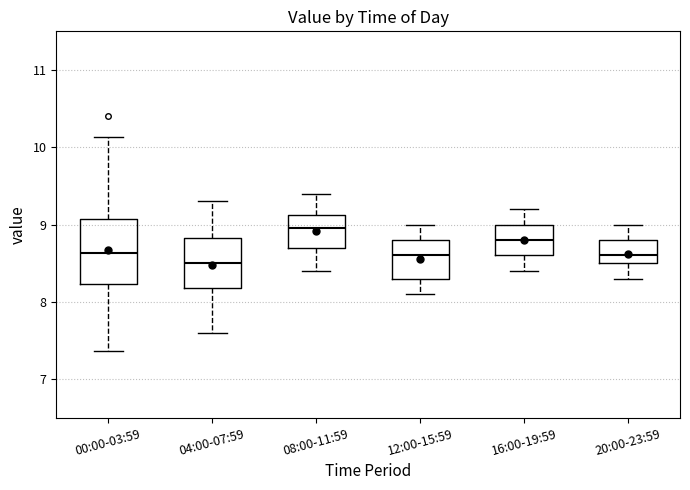

Reading left to right, transcribe this box plot: for each box, give where its median line is, the range the box spans, and where its two whiskers end, as read against the y-axis. The values are not printed on the chart, so give them approximately, as read against the axis.

00:00-03:59: median 8.6, box 8.2 to 9.1, whiskers 7.4 to 10.1
04:00-07:59: median 8.5, box 8.2 to 8.8, whiskers 7.6 to 9.3
08:00-11:59: median 9.0, box 8.7 to 9.1, whiskers 8.4 to 9.4
12:00-15:59: median 8.6, box 8.3 to 8.8, whiskers 8.1 to 9.0
16:00-19:59: median 8.8, box 8.6 to 9.0, whiskers 8.4 to 9.2
20:00-23:59: median 8.6, box 8.5 to 8.8, whiskers 8.3 to 9.0